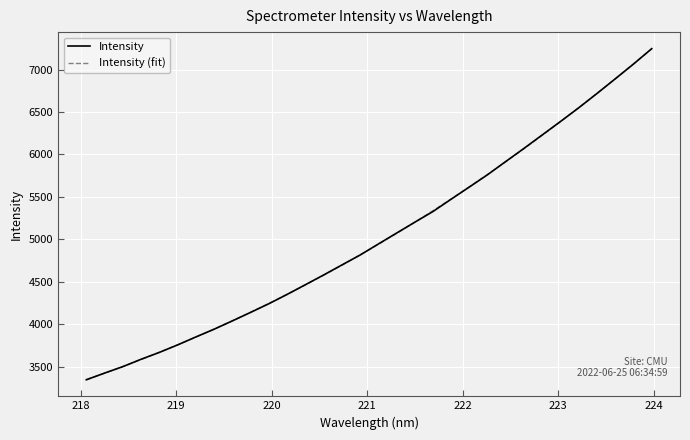

Which series ends up on top after the final intersection of Intensity and Intensity (fit)?

Intensity